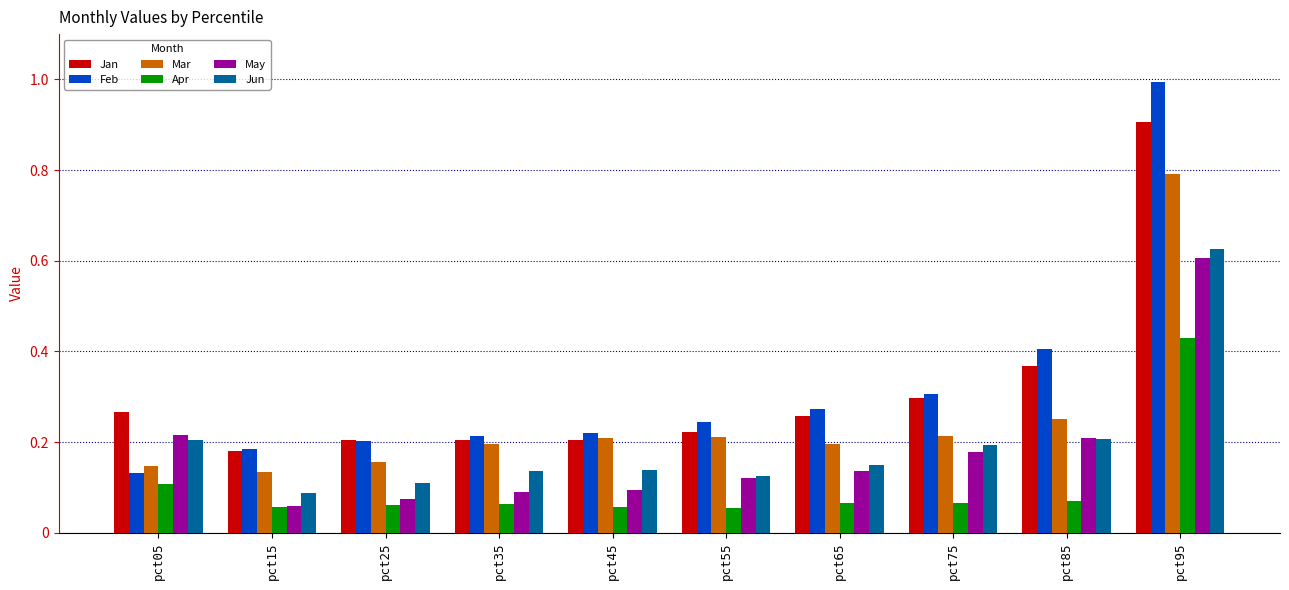

What is the difference between the maximum and minimum values in the Mar series?

0.7